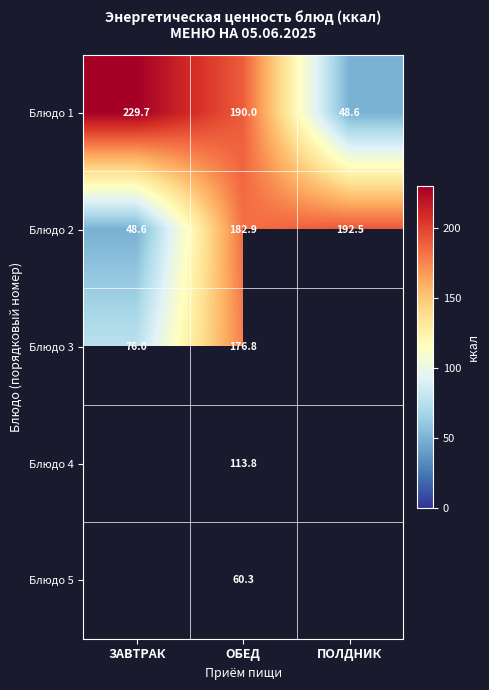

How many data points in Блюдо 2 are above 182?

2